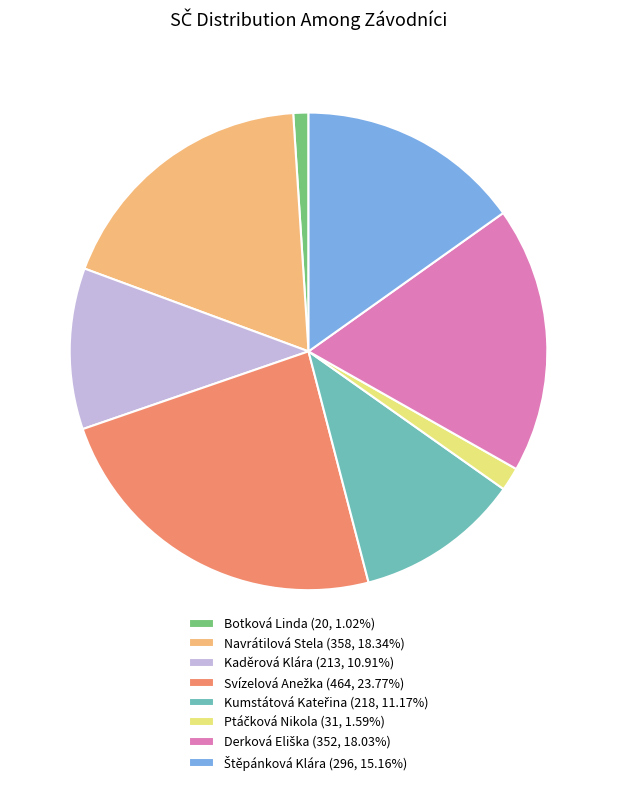

Does Navrátilová Stela (358, 18.34%) account for over 50% of the chart?

No